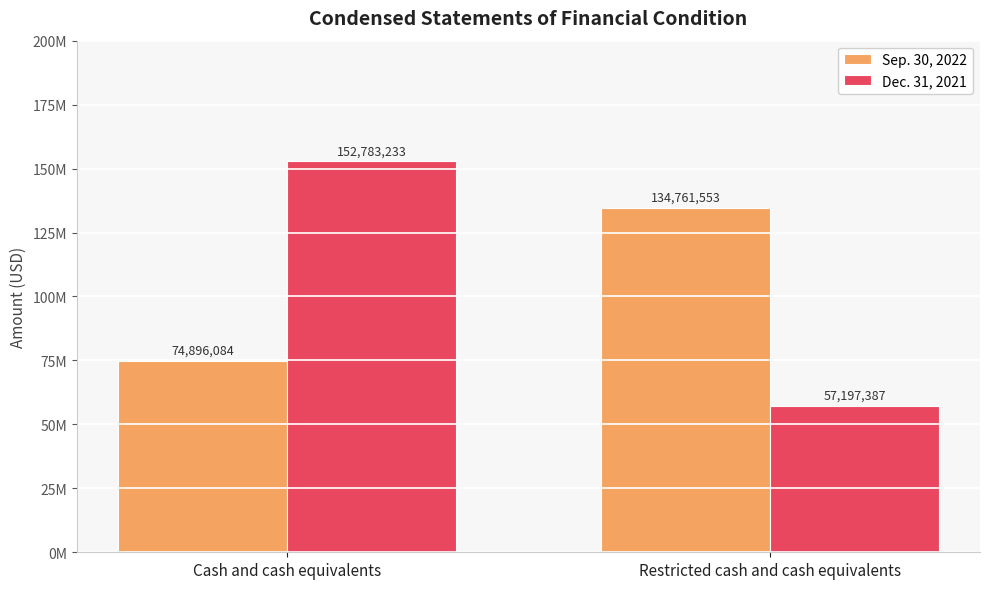

What is the smallest value displayed?

57197387